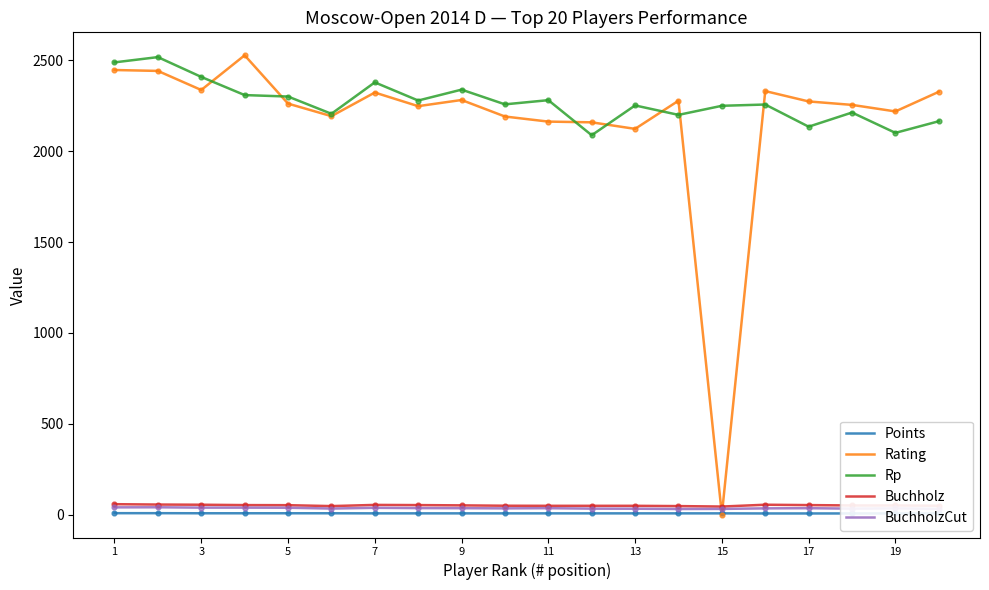

Is the value of BuchholzCut at 7 greater than the value of Rp at 11?

No